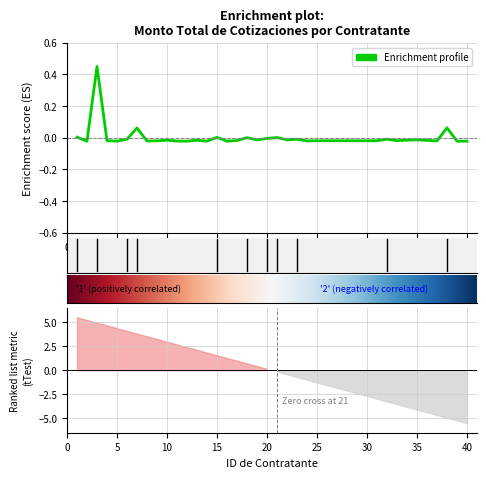

At which label does the data first exceed 0?

1